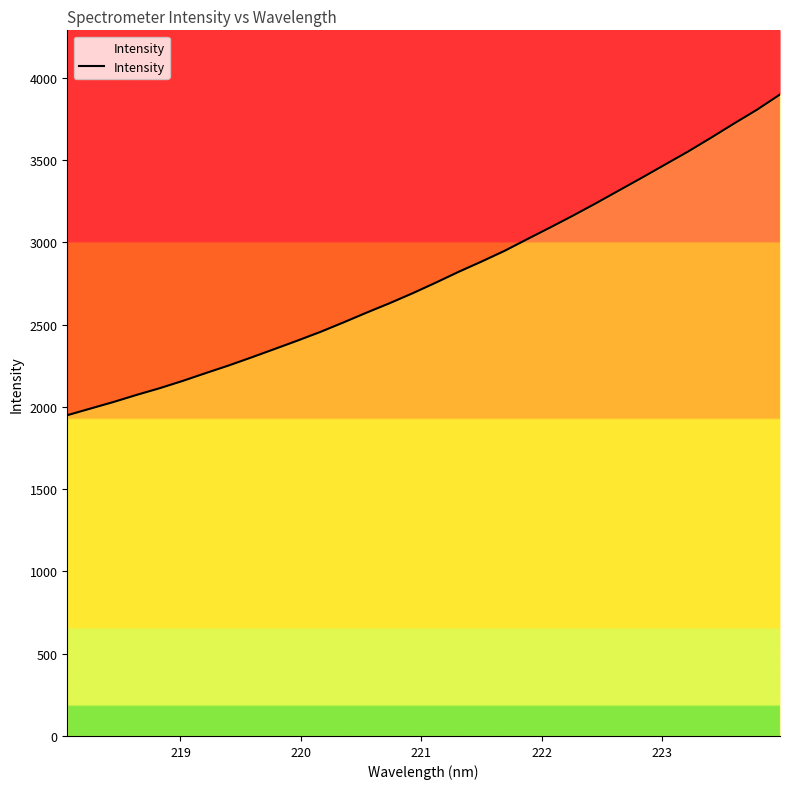

How many lines are shown in the chart?

1